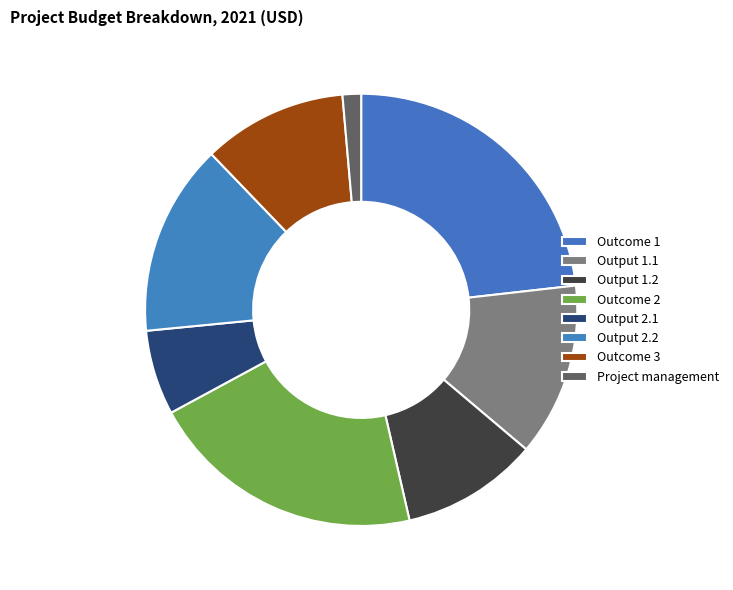

To the nearest percent, what is the difference between the largest and smallest slice percentages?

22%